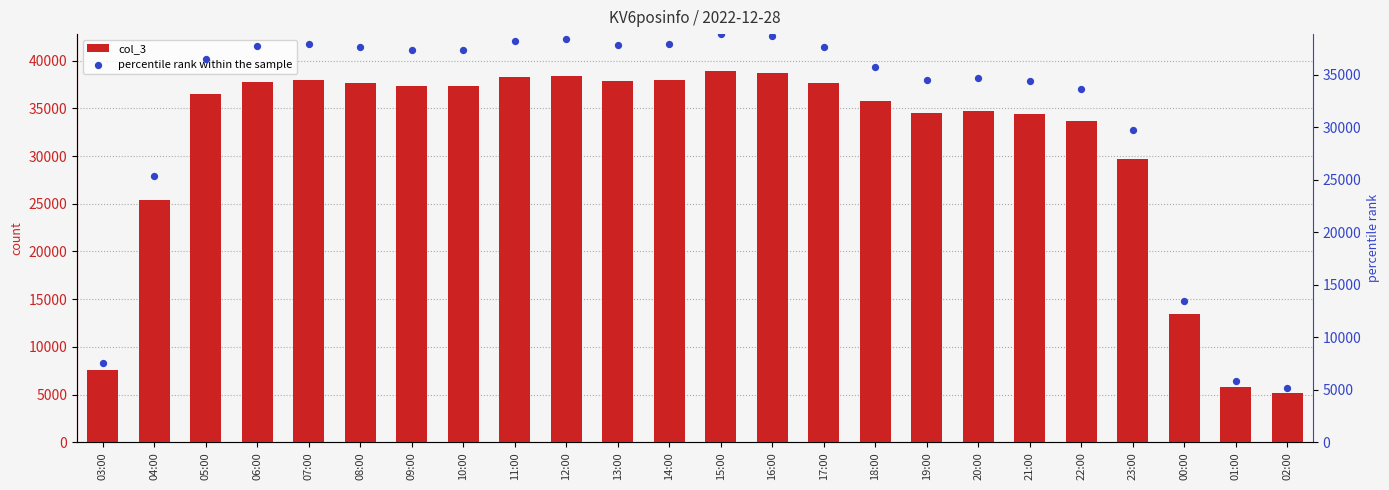

Is the value of percentile rank within the sample at 05:00 greater than the value of col_3 at 08:00?

No